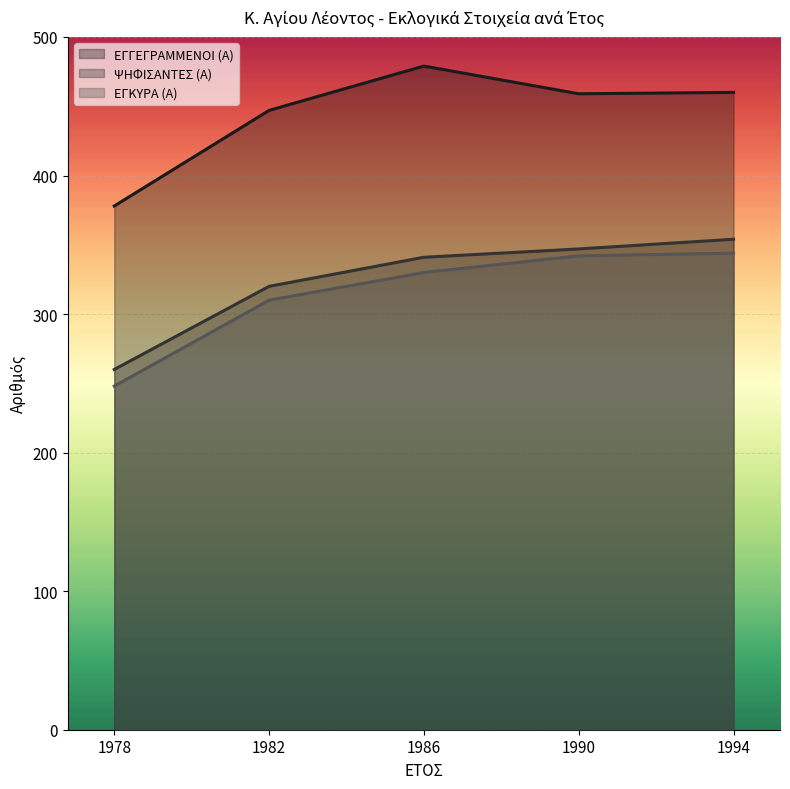

Which series has the widest spread of values?

ΕΓΓΕΓΡΑΜΜΕΝΟΙ (Α)